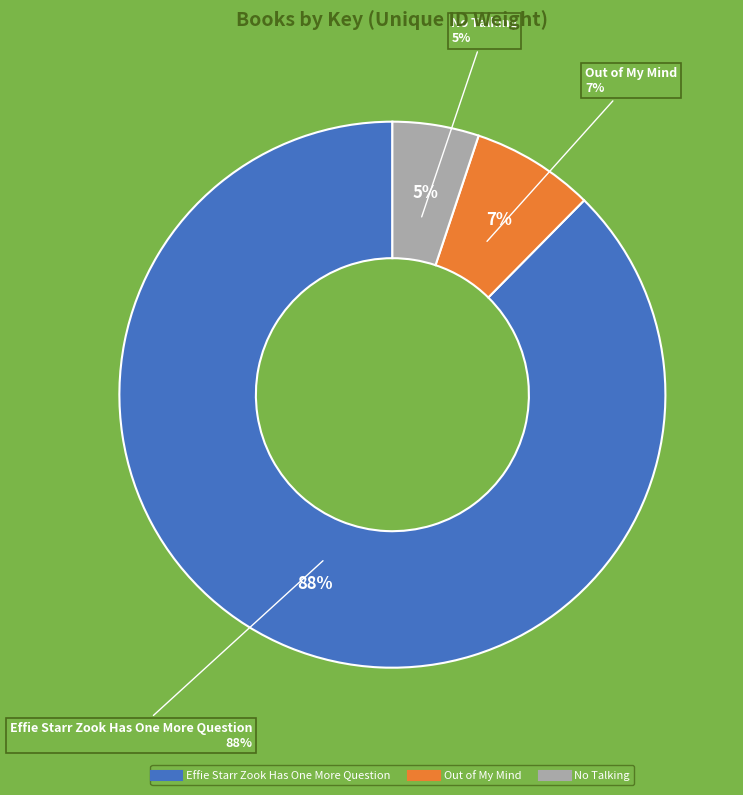

True or false: No Talking accounts for 5% of the total.

True